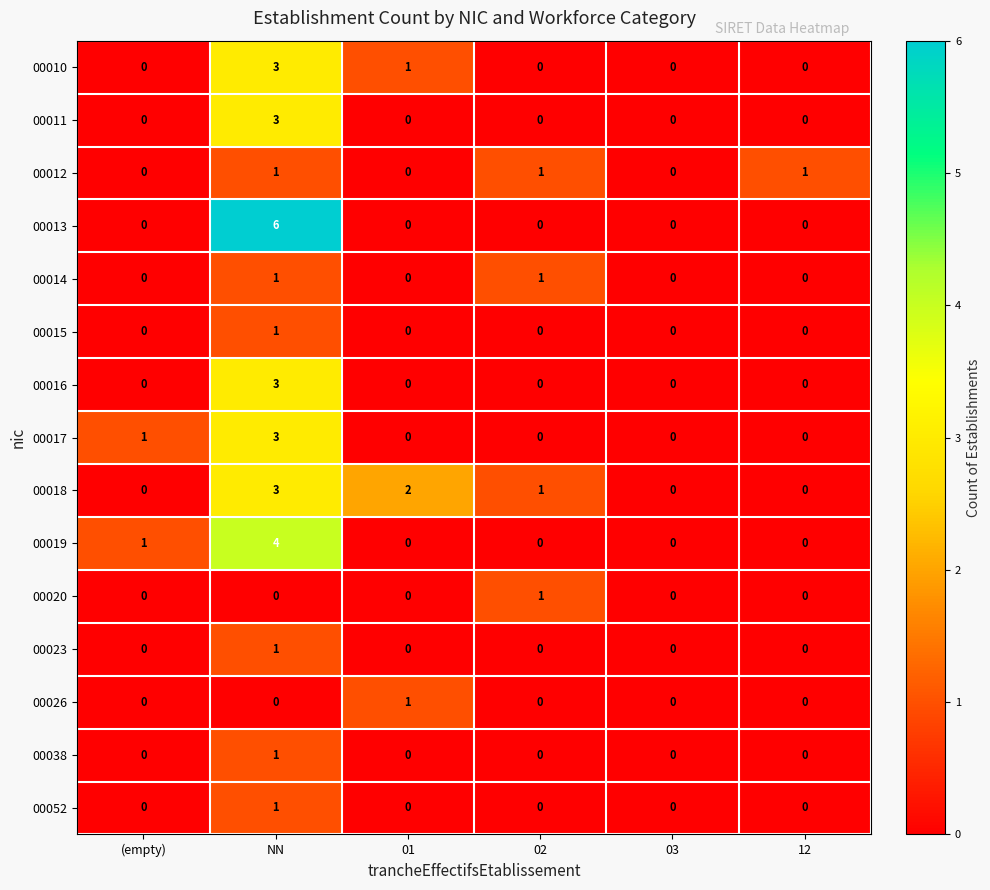

True or false: 00019 has a value of -2 at 03.

False